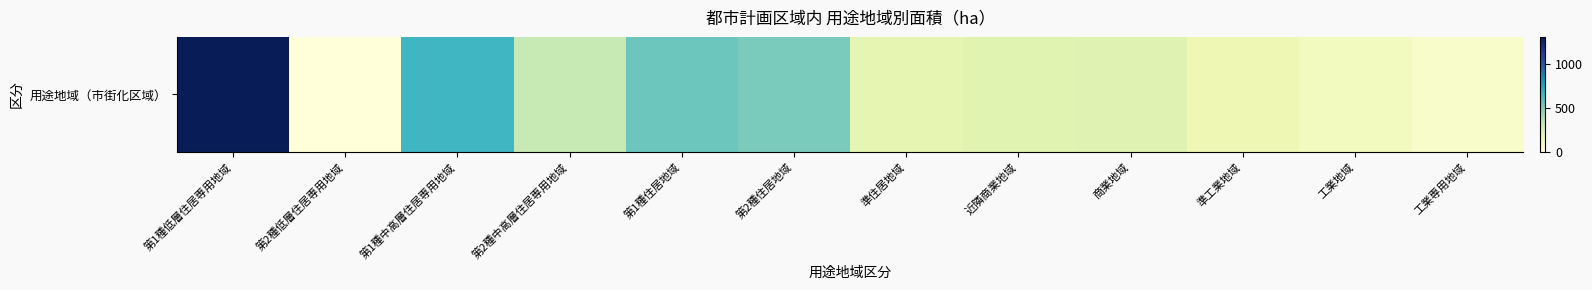

List the labels in order of value, smallest first.

第2種低層住居専用地域, 工業専用地域, 工業地域, 準工業地域, 準住居地域, 近隣商業地域, 商業地域, 第2種中高層住居専用地域, 第2種住居地域, 第1種住居地域, 第1種中高層住居専用地域, 第1種低層住居専用地域